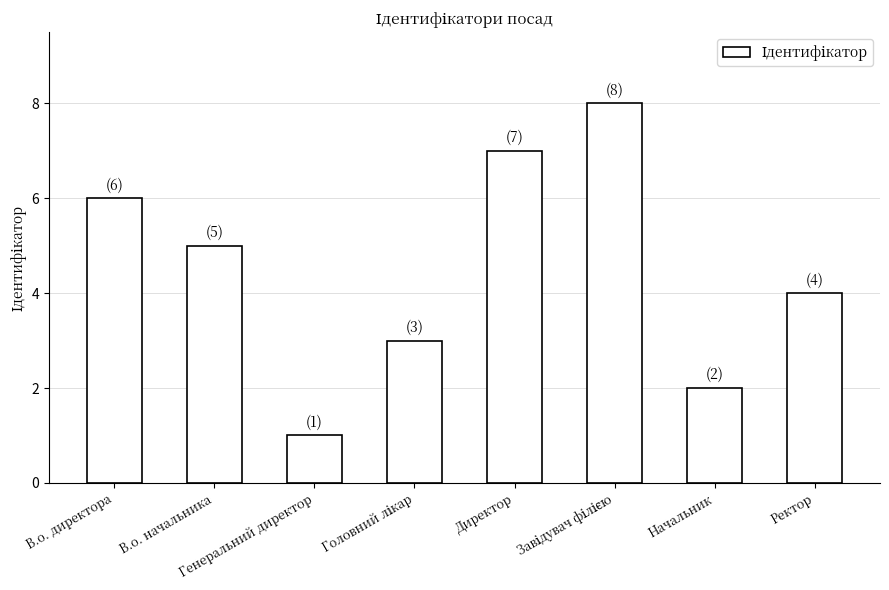

Are the bars horizontal?

No